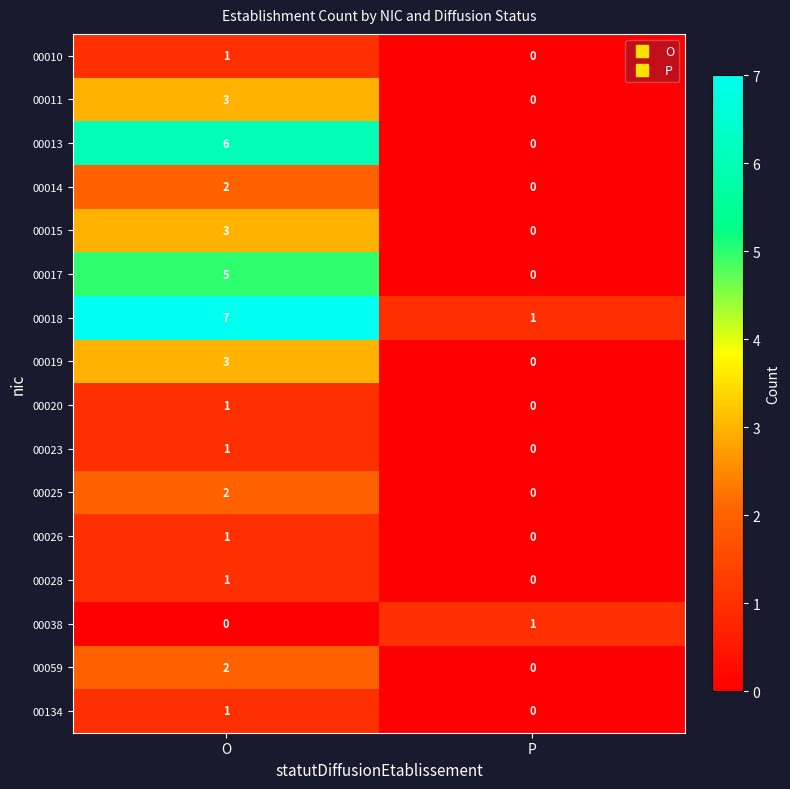

List the labels in order of 00020 value, largest first.

O, P